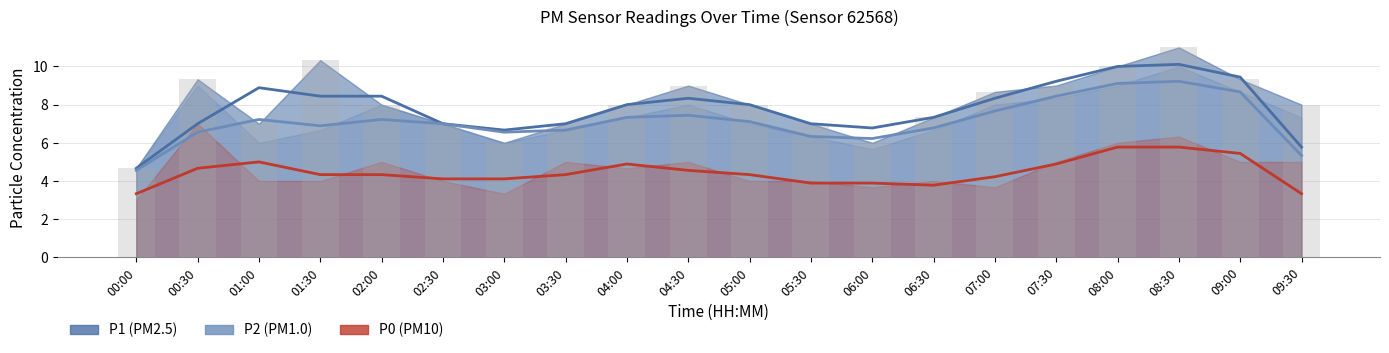

Rank the series by their average value, from lowest to highest.

P0, P2, P1